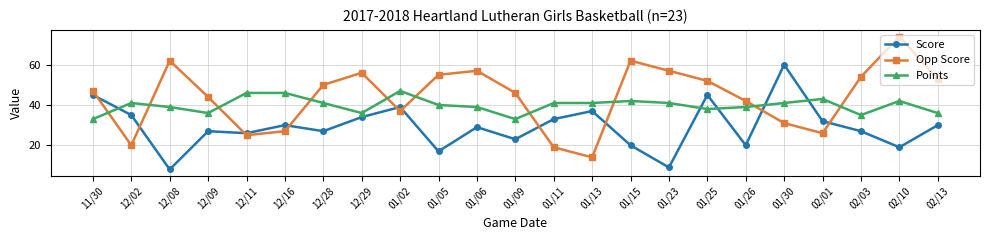

What is the sum of all Opp Score values?

1010